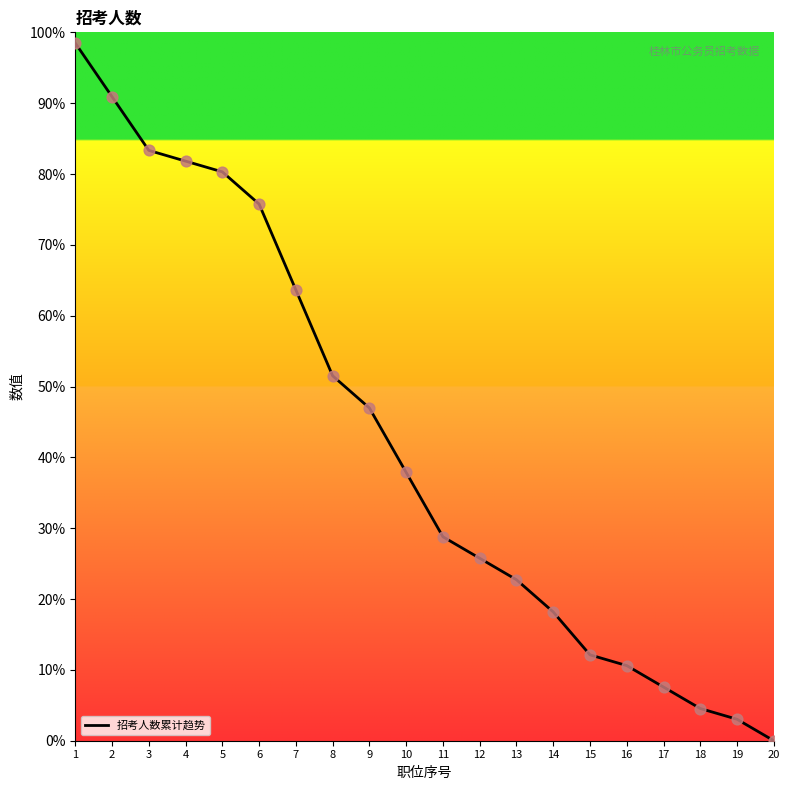

What is the ratio of the value at 1 to the value at 7?

1.5